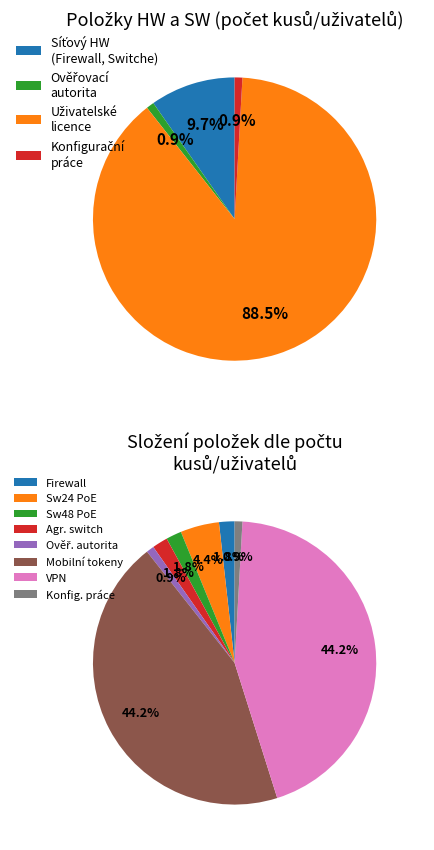

Rank the categories by value from lowest to highest.

Ověřovací autorita, Konfigurační práce, Firewall, Switche 48 PoE, Agregační switch, Switche 24 Full PoE, Mobilní tokeny pro 2FA, VPN s centrální správou